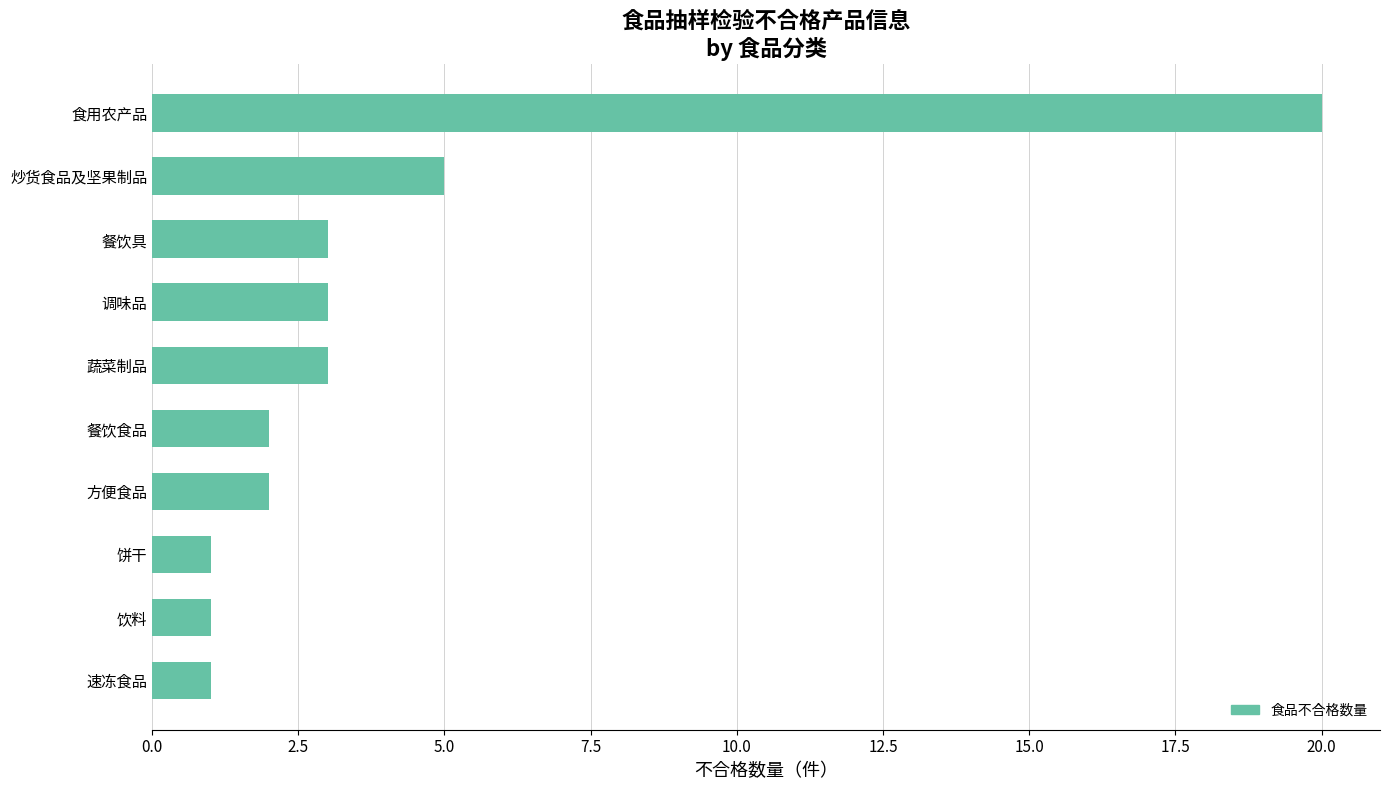

What is the label of the 3rd bar from the top?

餐饮具